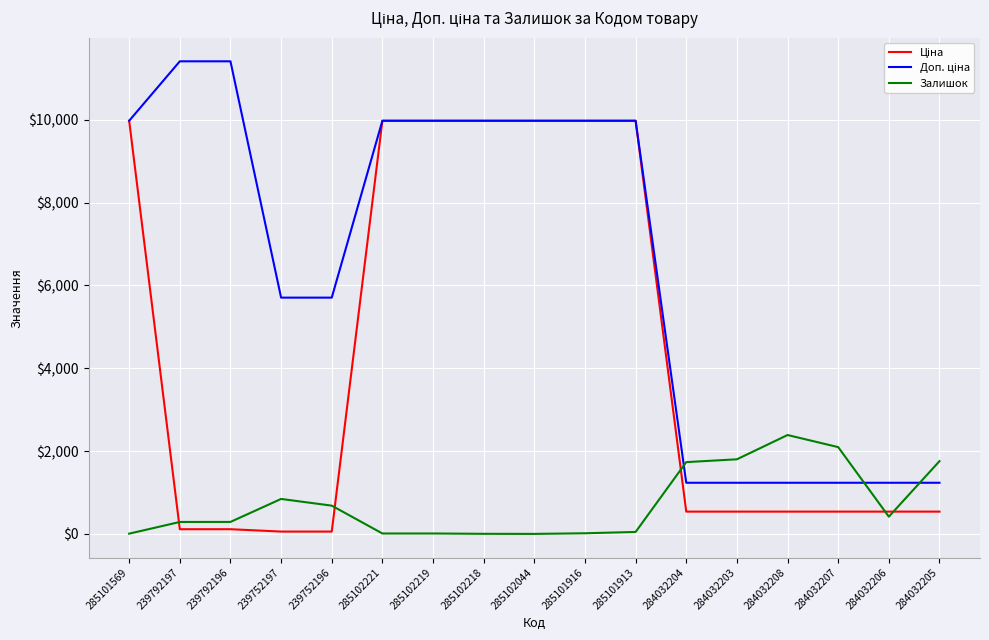

What is the spread (max minus min) of values at 284032206?

818.4